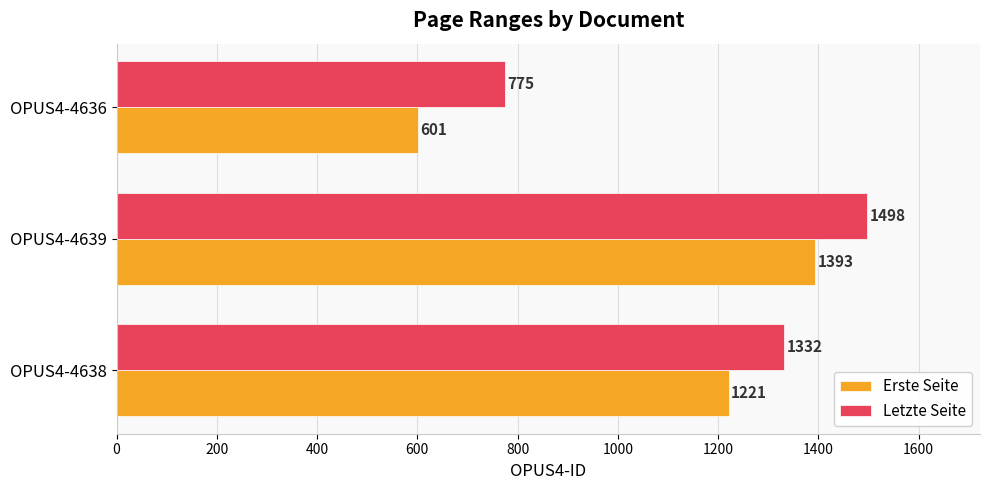

What is the greatest value displayed?

1498